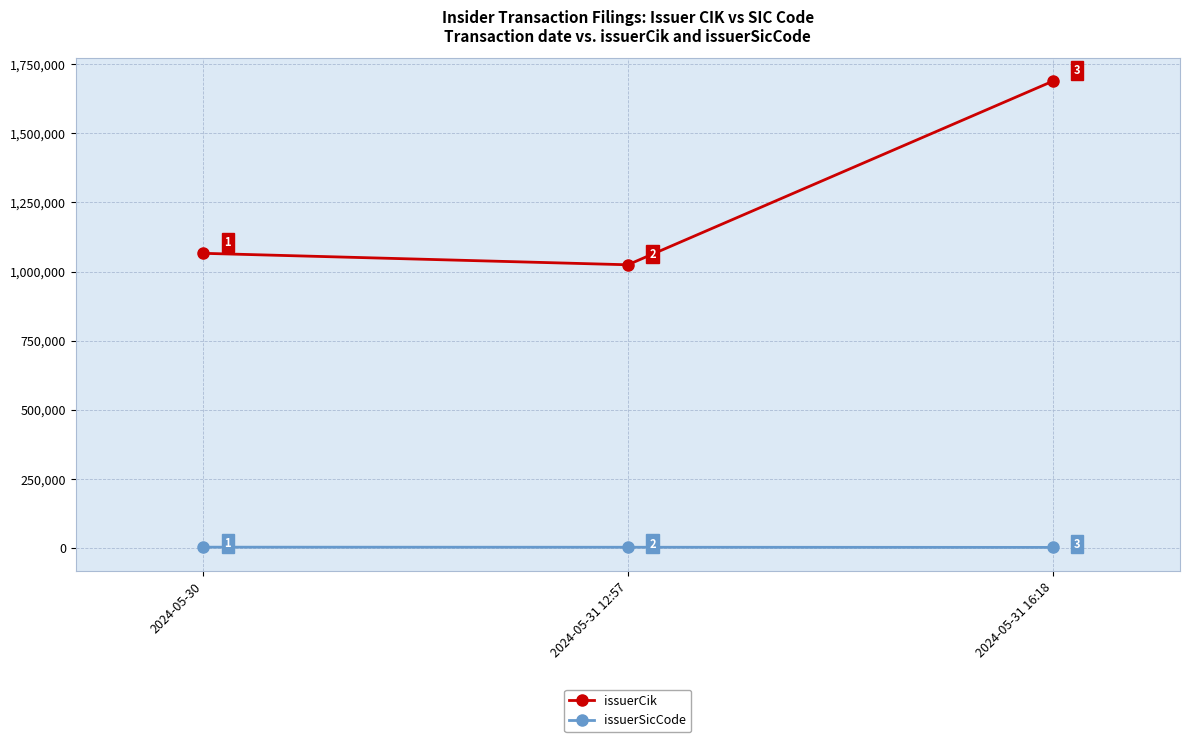

How many distinct data groups are displayed?

2